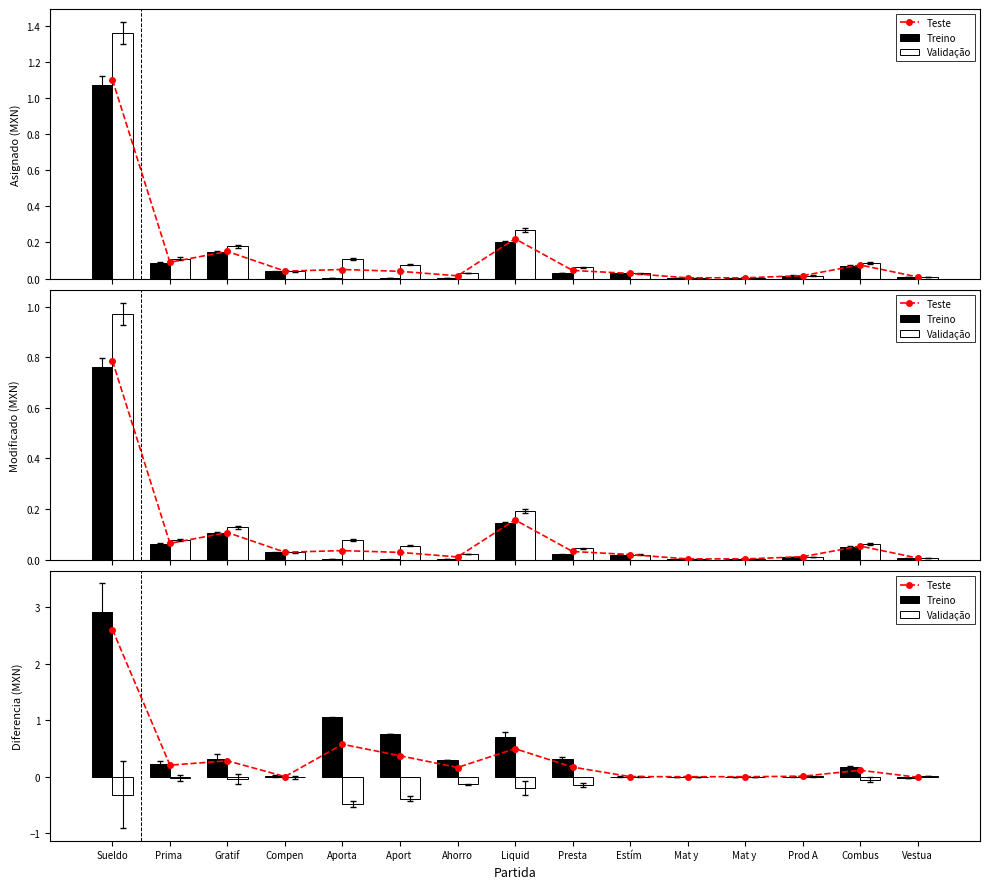

Which has a higher value, Ahorro or Aport ?

Aport 